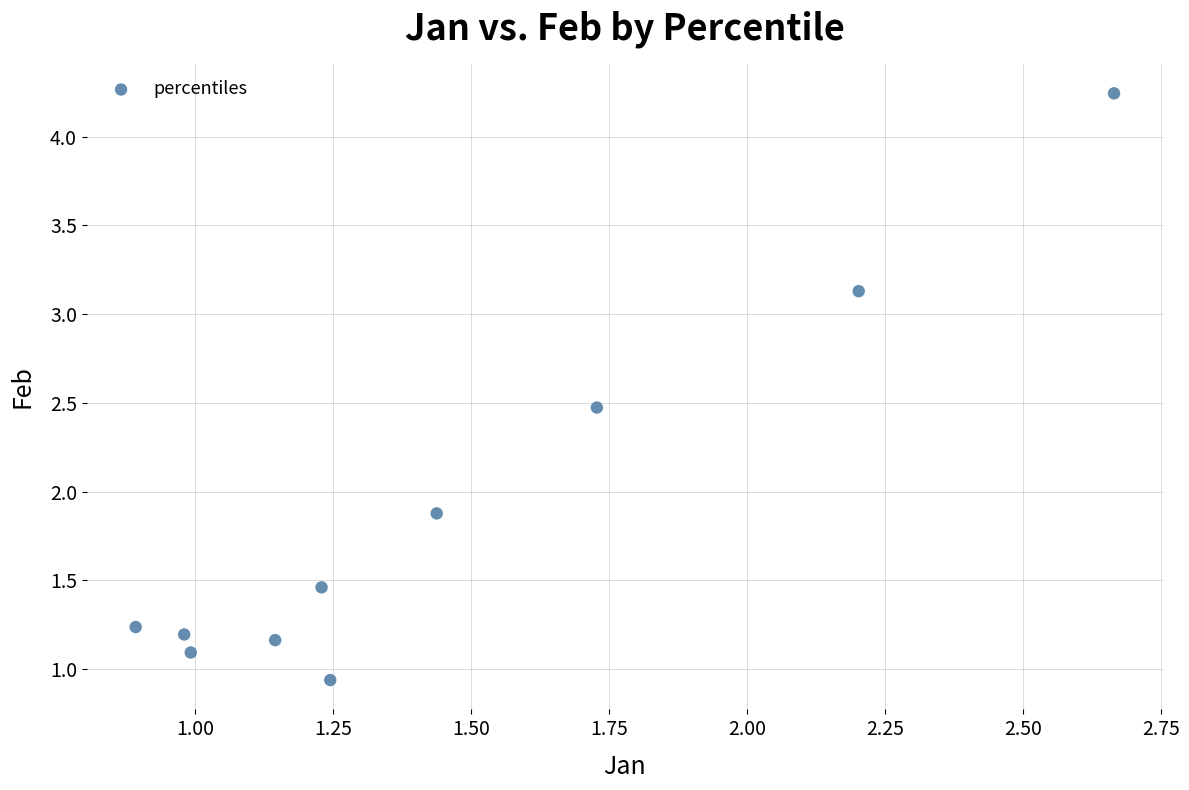

What Y value in the scatter plot is closest to 2?

1.9